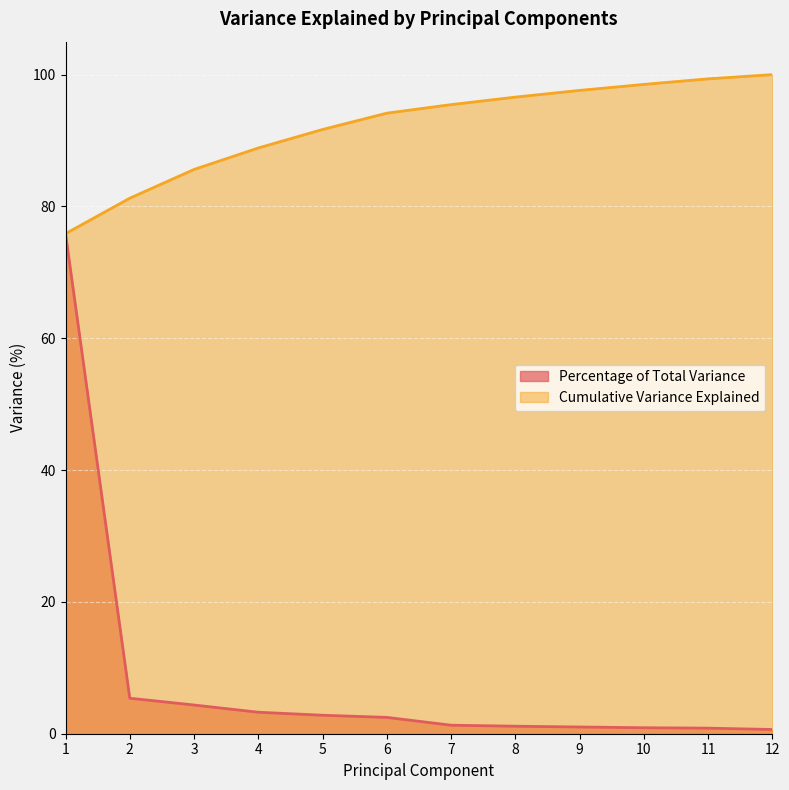

Reading left to right, what are all the values shown in this chart?

Percentage of Total Variance: 75.9	5.4	4.4	3.3	2.8	2.5	1.3	1.1	1.0	0.9	0.8	0.6
Cumulative Variance Explained: 75.9	81.3	85.6	88.9	91.7	94.2	95.4	96.6	97.6	98.5	99.4	100.0